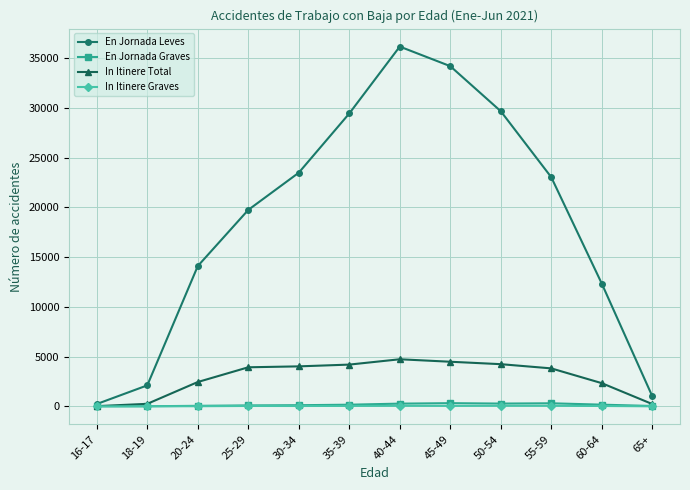

What is the maximum value for En Jornada Leves?

36167